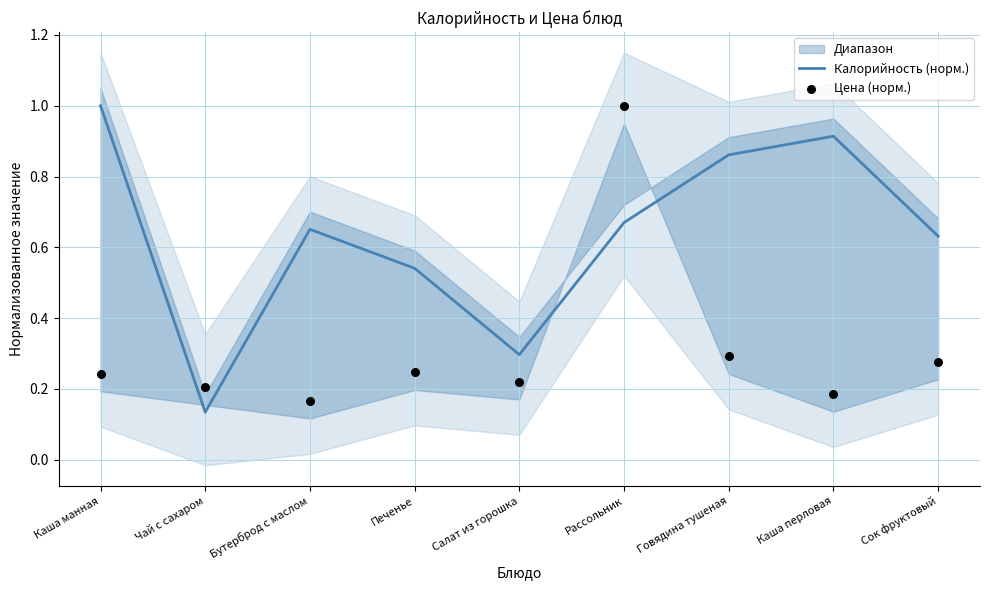

Which series contains the lowest Y value?

Калорийность (норм.)